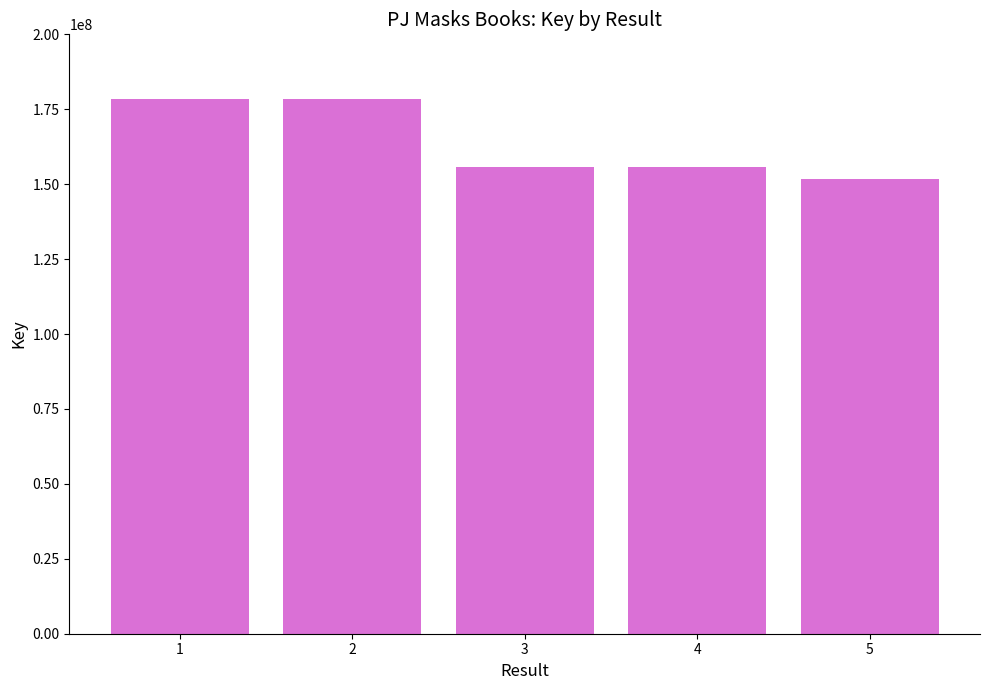

What is the greatest value displayed?

178270853